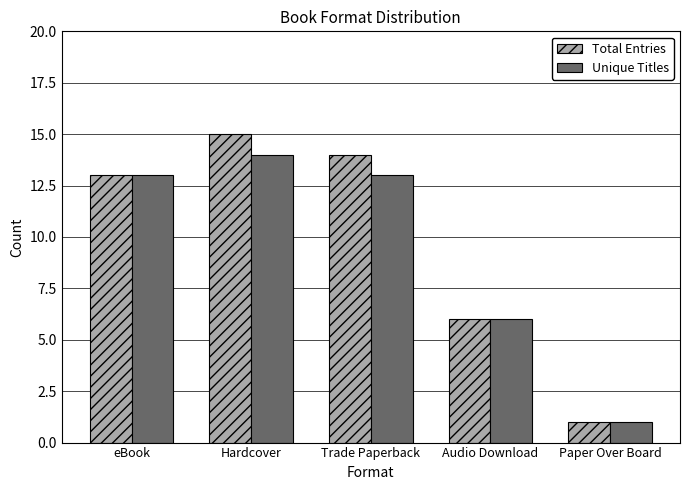

Which series has the widest spread of values?

Total Entries